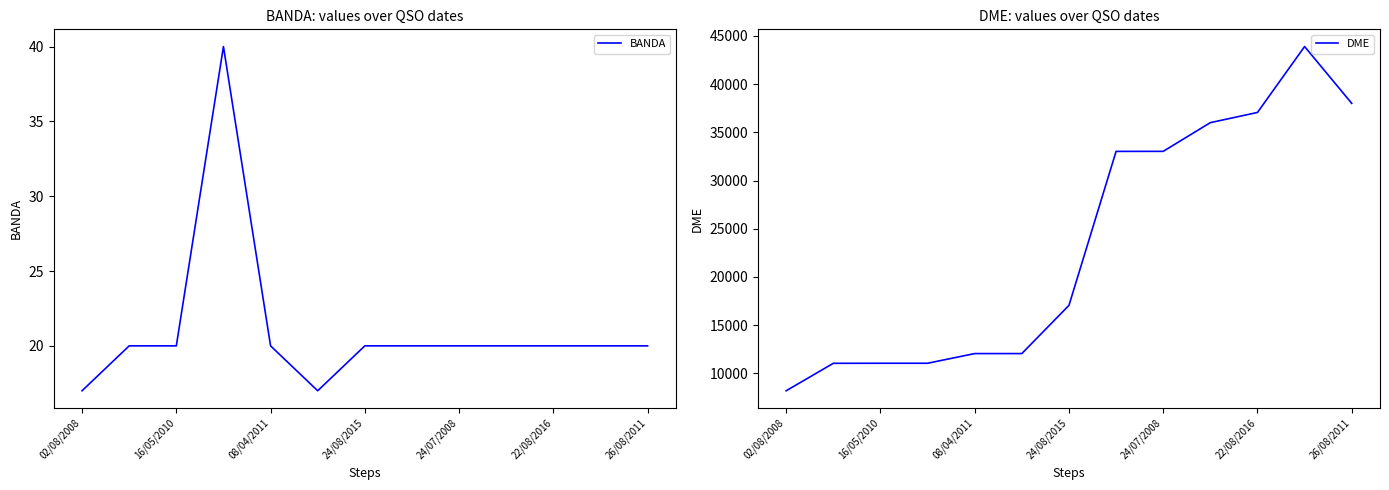

How many lines are shown in the chart?

2